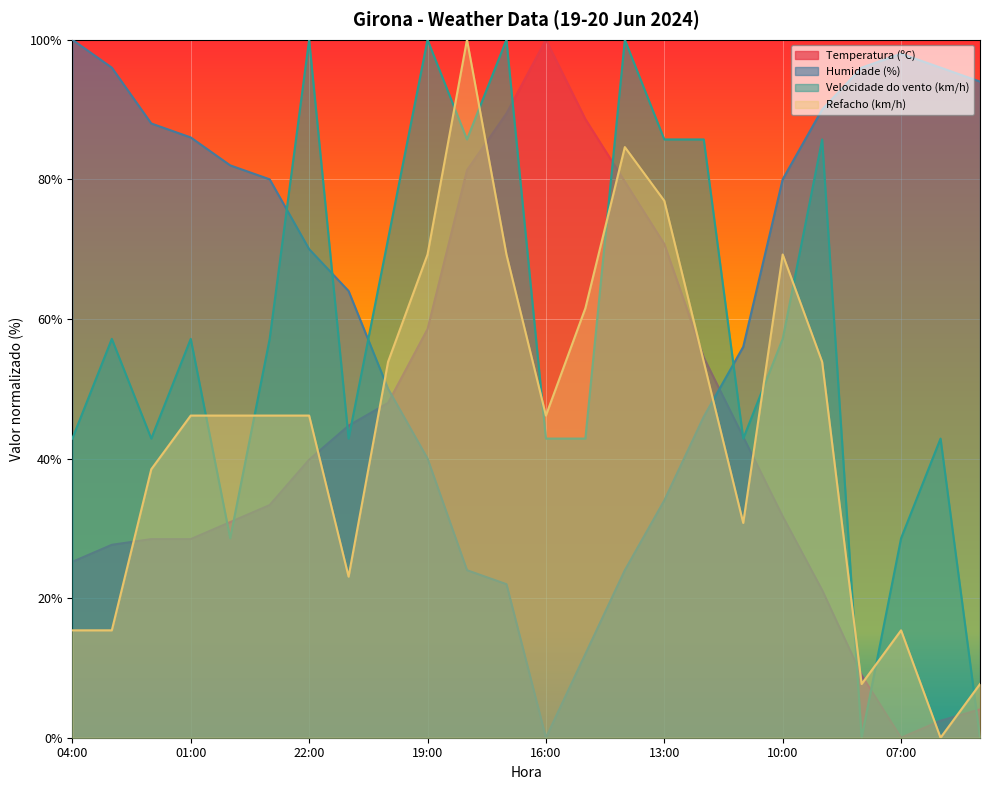

Which label corresponds to the smallest value in the chart?

07:00